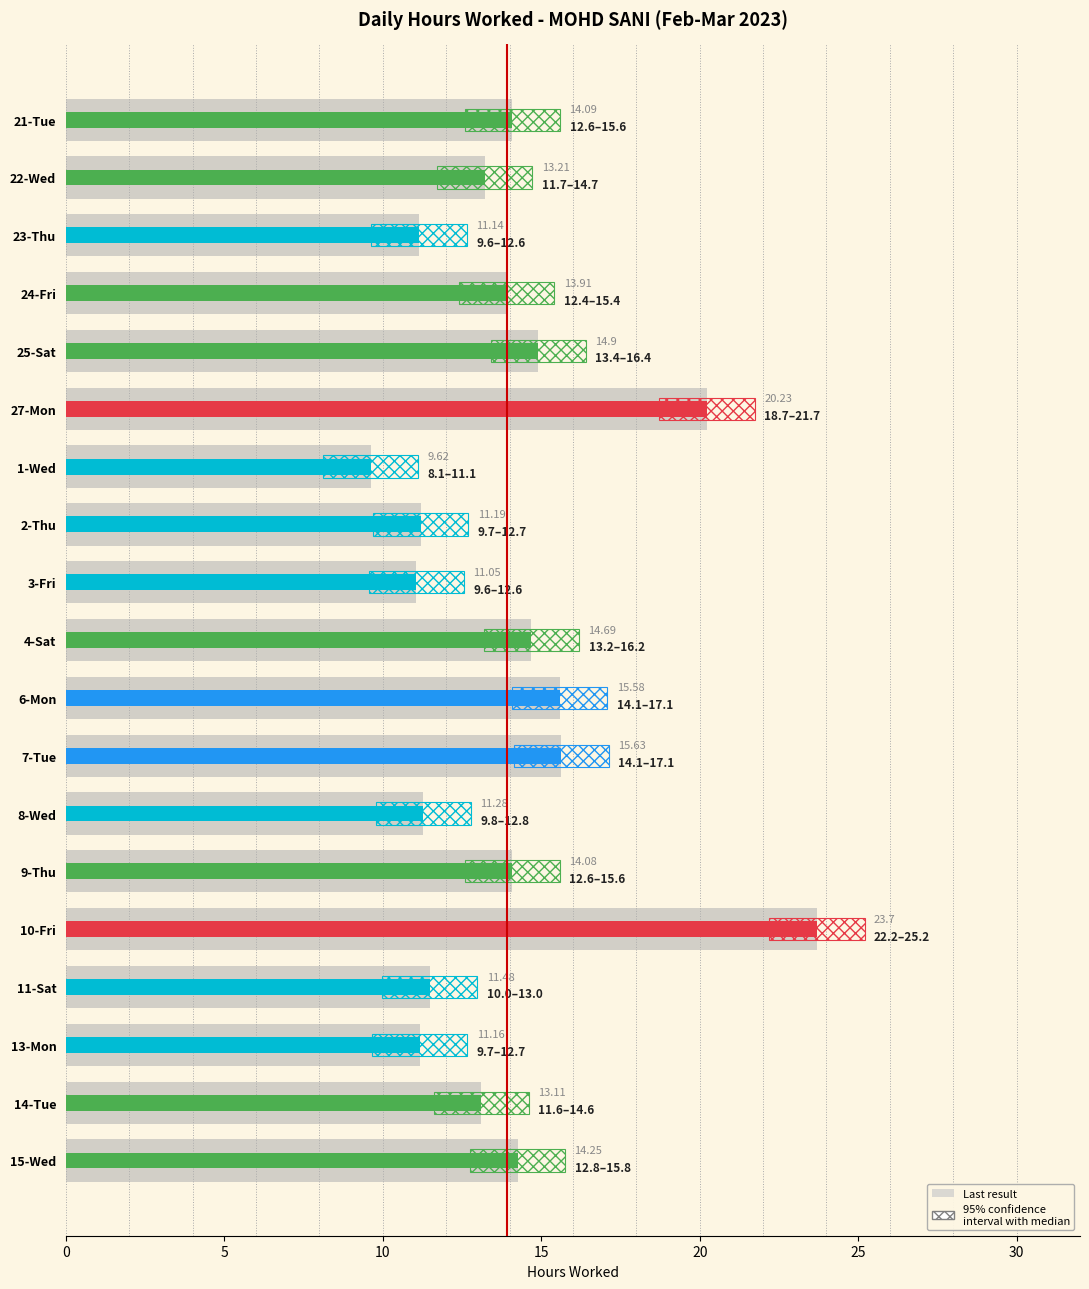

What is the smallest value displayed?

9.6